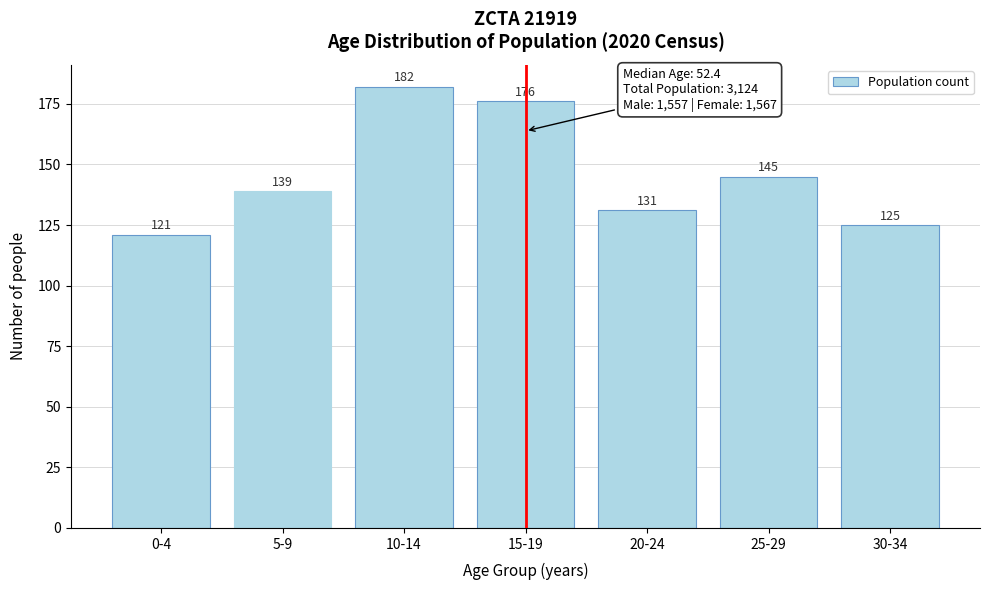

Reading left to right, transcribe all the data shown in this chart.

121	139	182	176	131	145	125